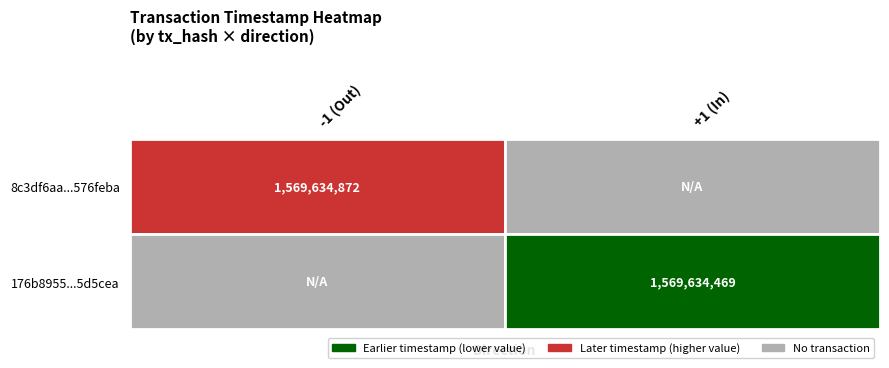

Reading left to right, what are all the values shown in this chart?

8c3df6aa2eefa9047eb6ad65ffa092e3576feba: -1	1569634872
176b895520e8c7ffb026a422f5055d1537d5cea: 1	1569634469